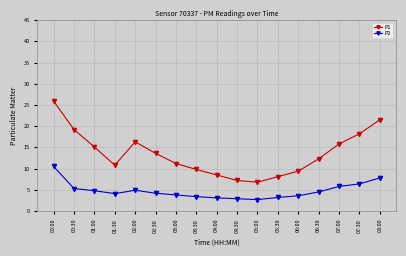

True or false: P2 and P1 intersect in this chart.

False